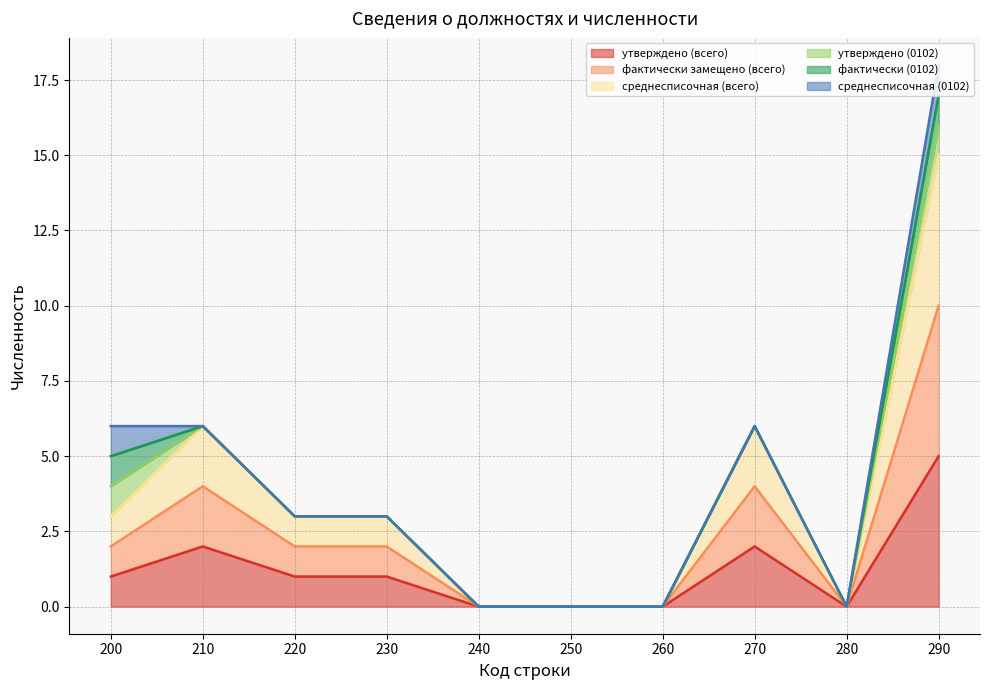

Where is утверждено (всего) nearest to the value 2?

210